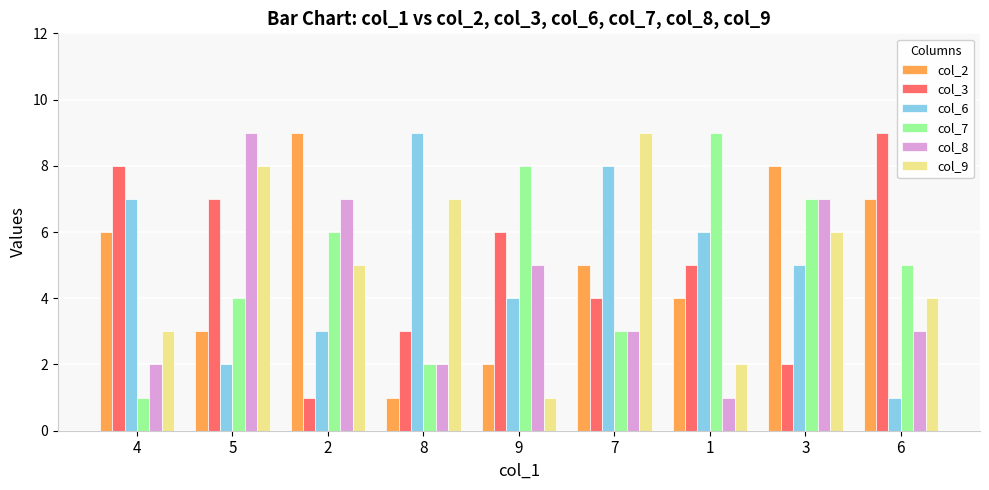

Between 2 and 3, which series saw the biggest shift?

col_6